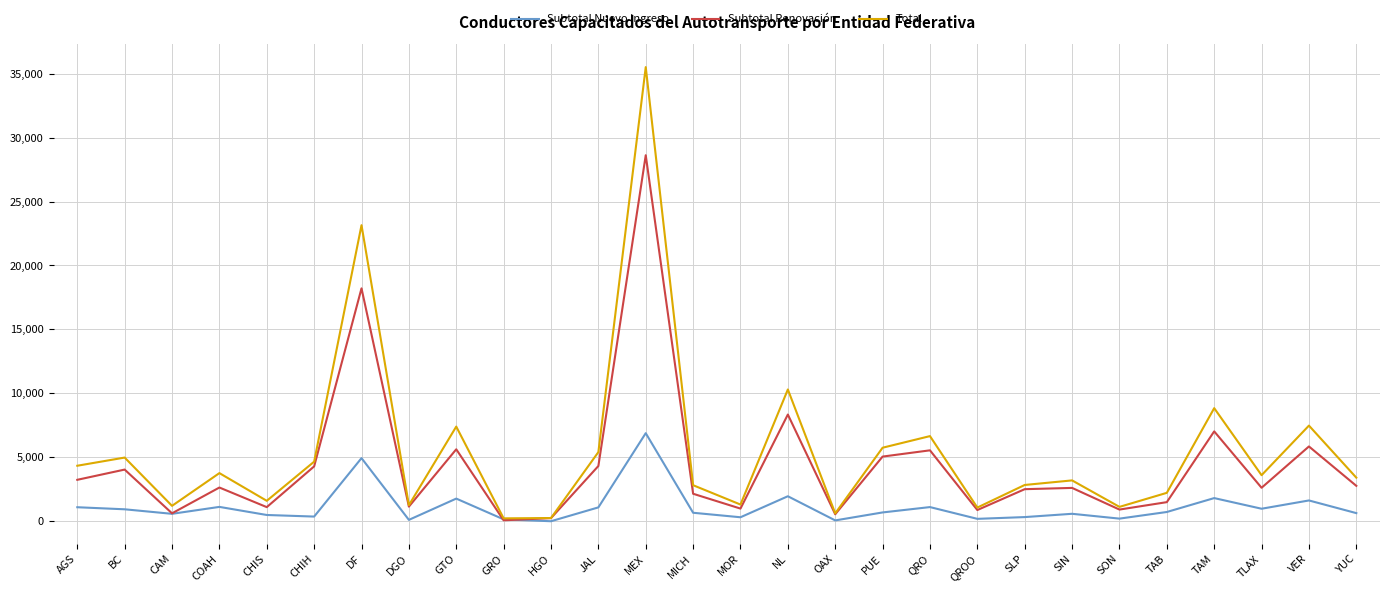

The value of Total at PUE is 5753. True or false?

True